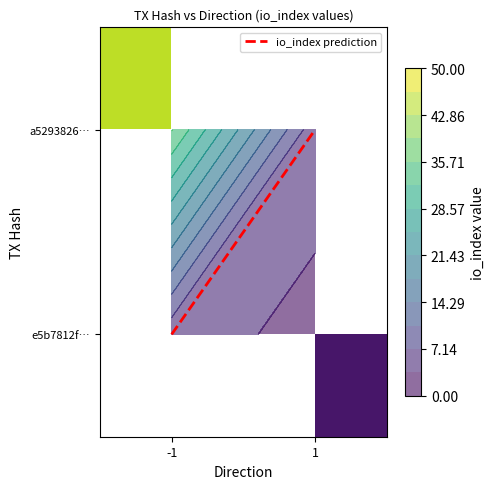

Is it true that io_index prediction equals 1.0 at -1?

True